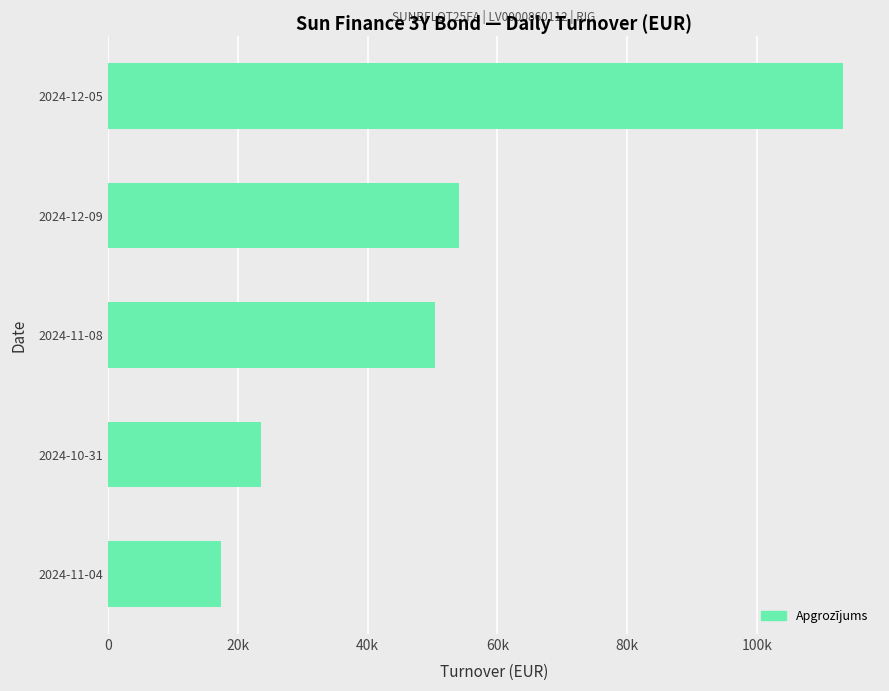

Rank the categories by value from lowest to highest.

2024-11-04, 2024-10-31, 2024-11-08, 2024-12-09, 2024-12-05